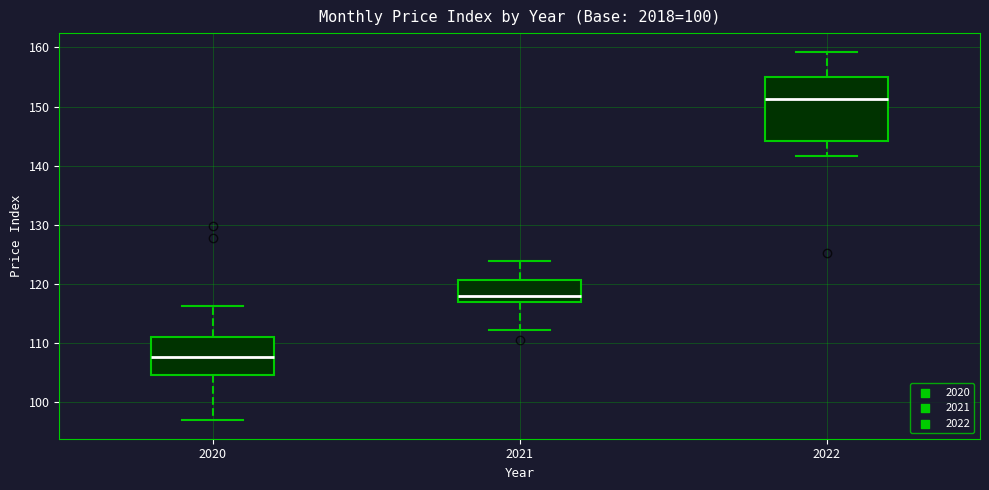

Which box's median line is the highest?

2022